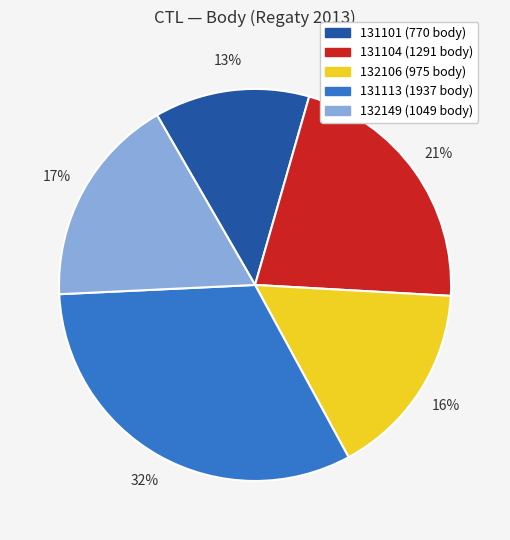

To the nearest percent, what portion does 132106 represent?

16%